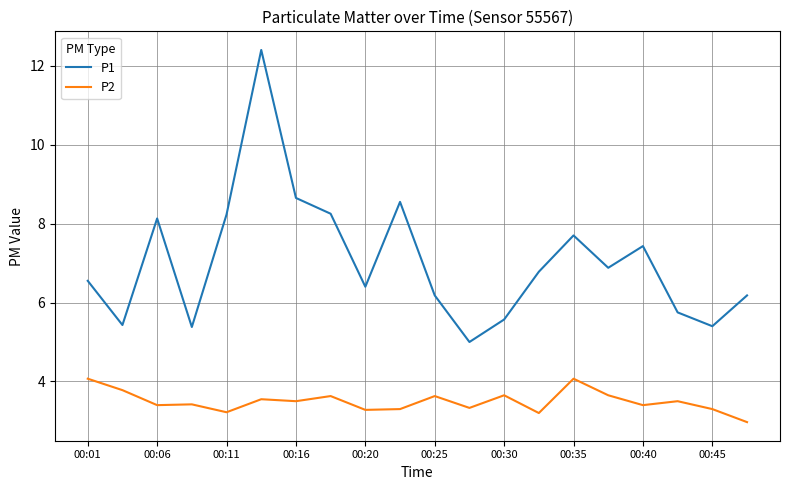

What is the smallest value displayed?

3.0